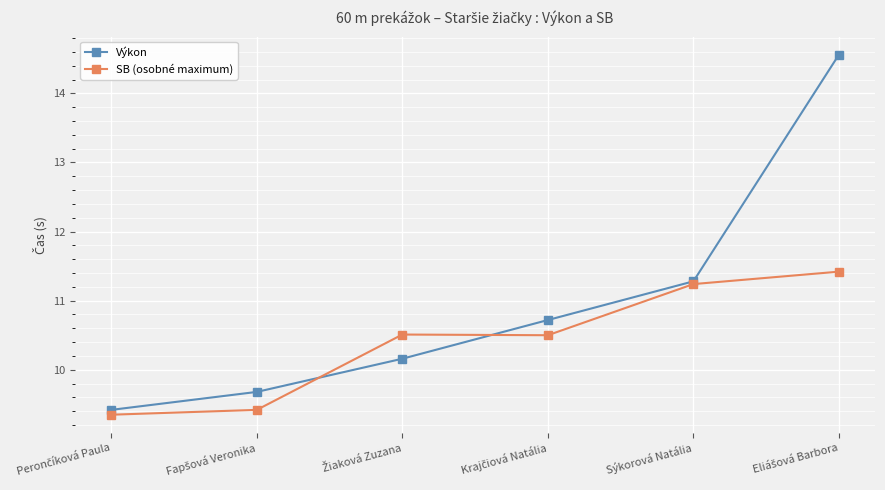

Count the SB (osobné maximum) values in the range 9 to 11.

4